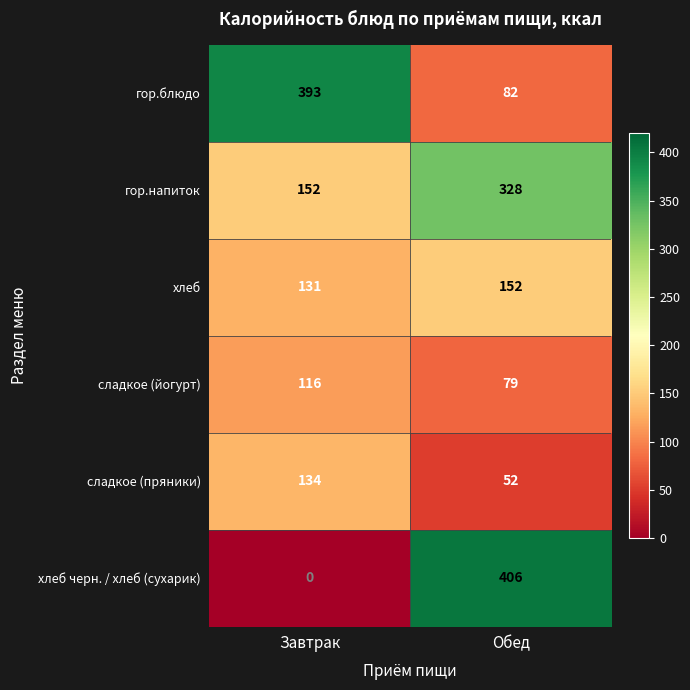

Reading left to right, list all the values displayed in this chart.

гор.блюдо: 393	82
гор.напиток: 152	328
хлеб: 131	152
сладкое (йогурт): 116	79
сладкое (пряники): 134	52
хлеб черн. / хлеб (сухарик): 0	406